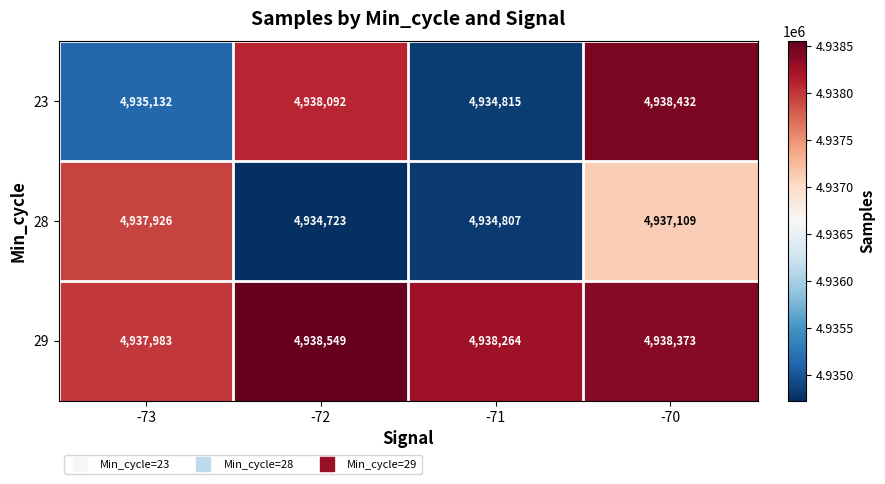

Which label corresponds to the largest value in the chart?

-72